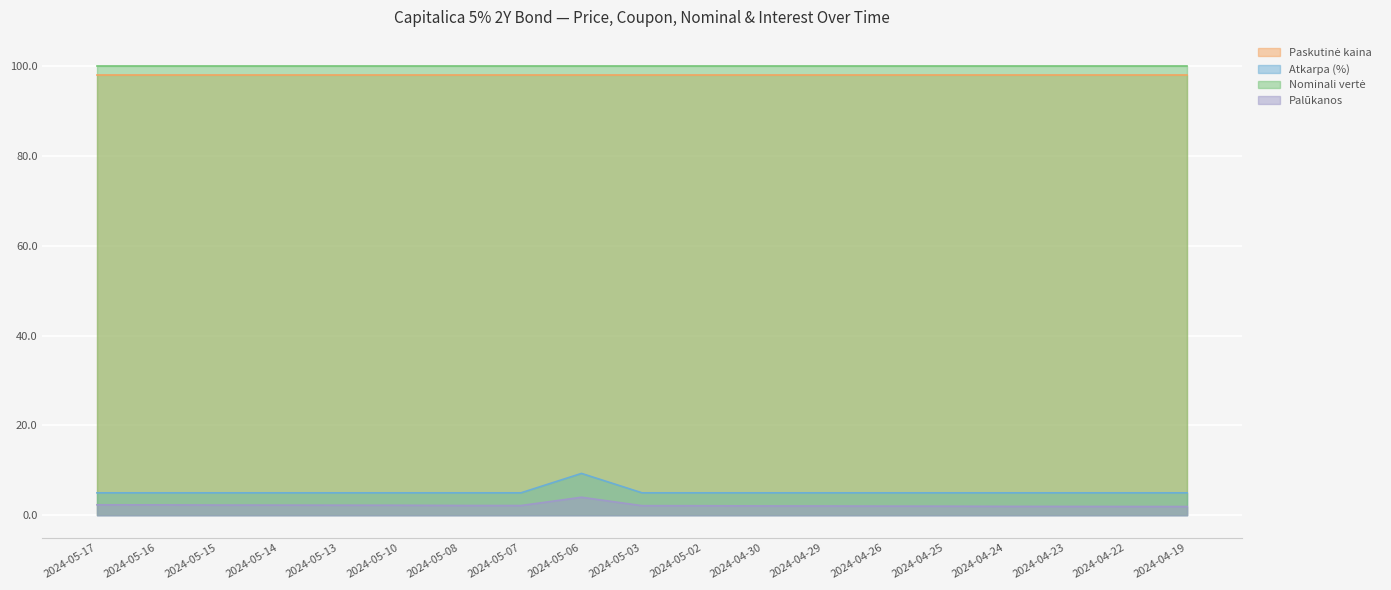

In Palūkanos, how many points are higher than both neighbors (excluding endpoints)?

1